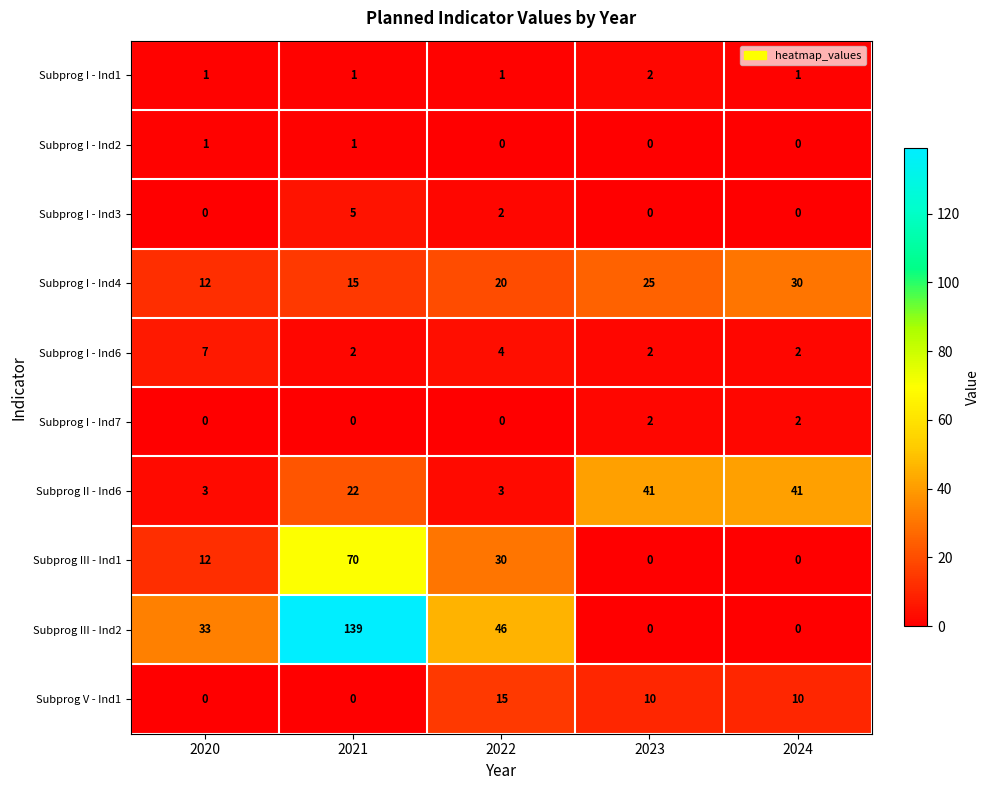

What is the total value across all series at 2022?

121